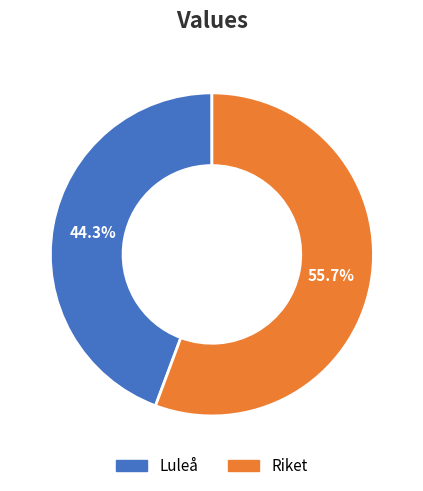

What percentage is the Luleå slice, to the nearest percent?

44%